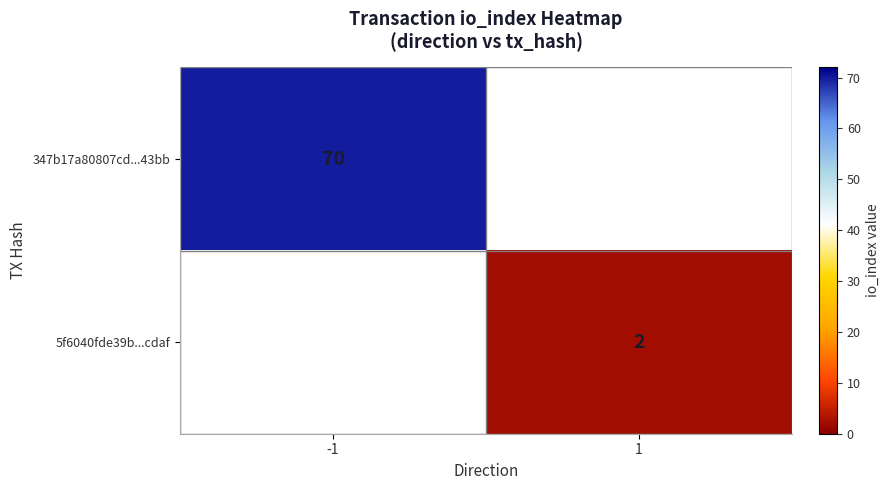

At which category is the sum across all series the highest?

-1